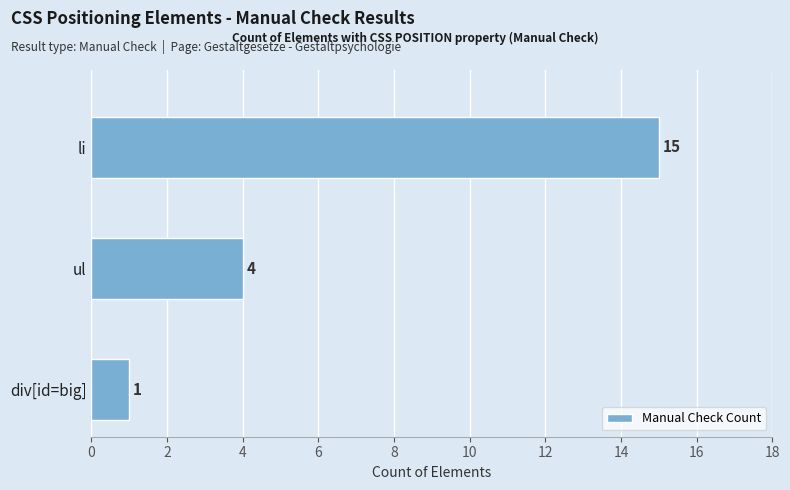

Reading bottom to top, extract all data points from this chart.

div[id=big]=1	ul=4	li=15